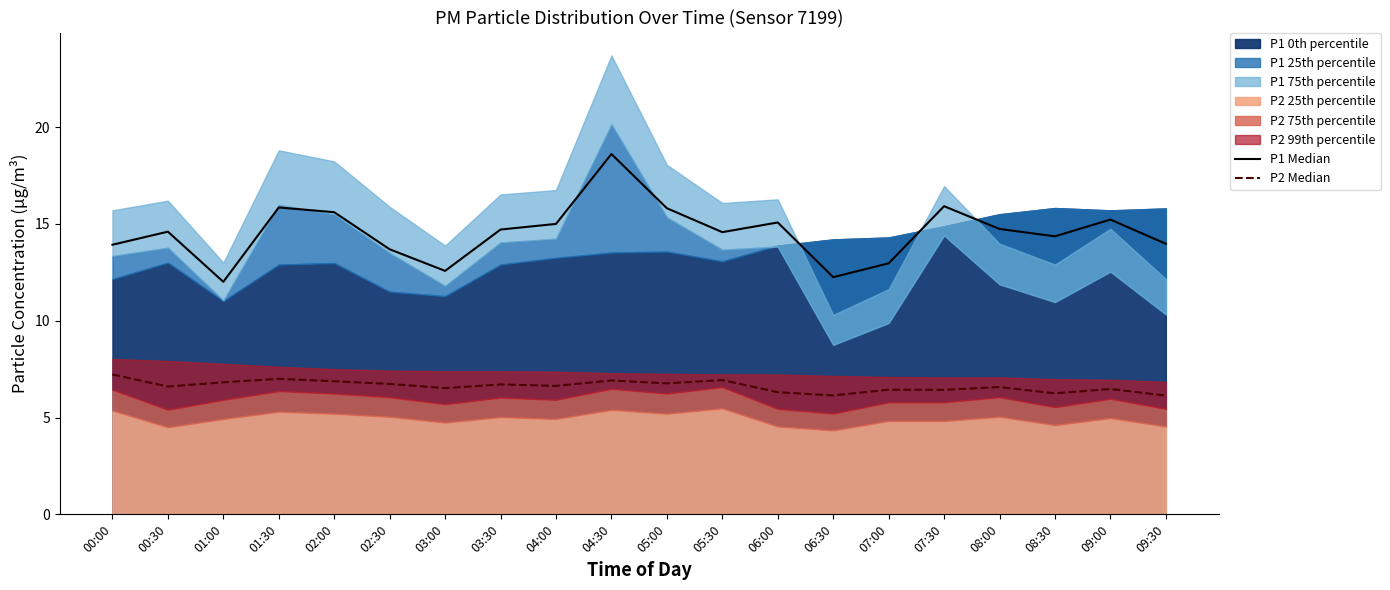

True or false: P1 Median and P2 Median intersect in this chart.

False